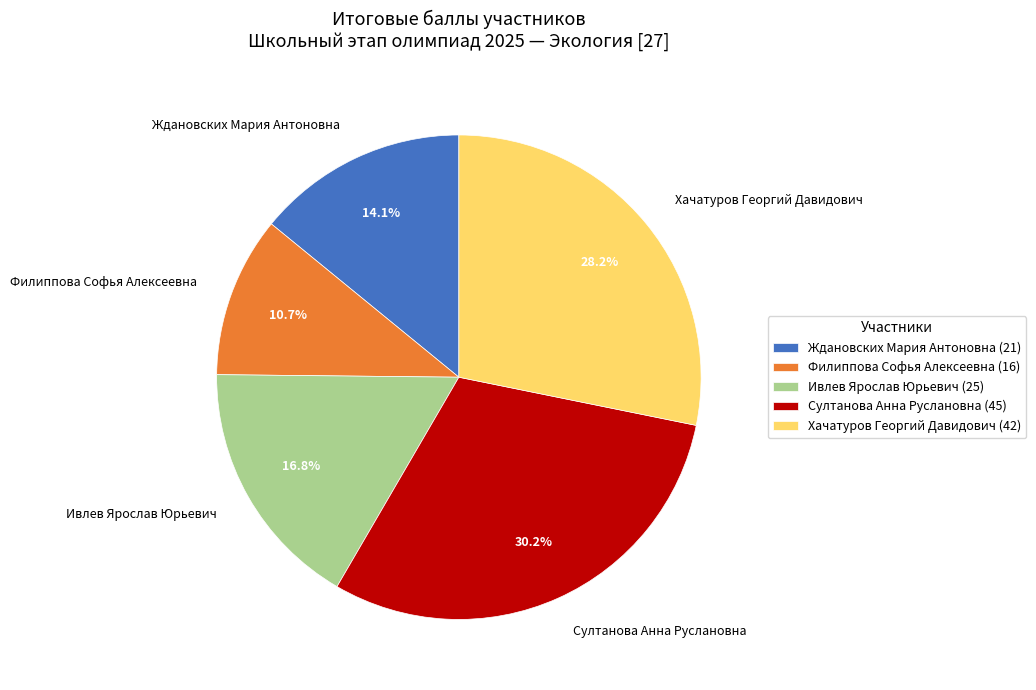

Count the number of slices in the pie.

5